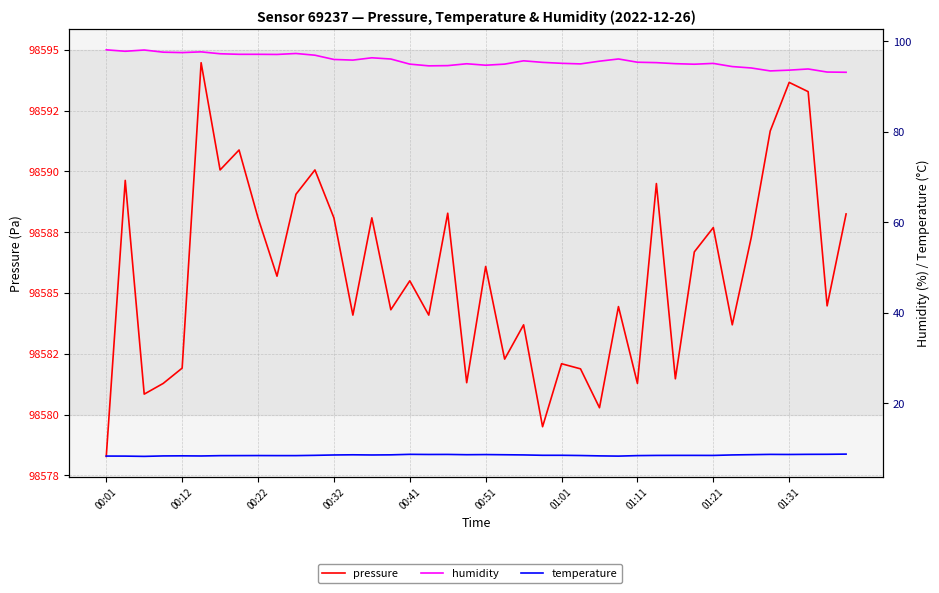

List the series in order of their peak value, lowest first.

temperature, humidity, pressure